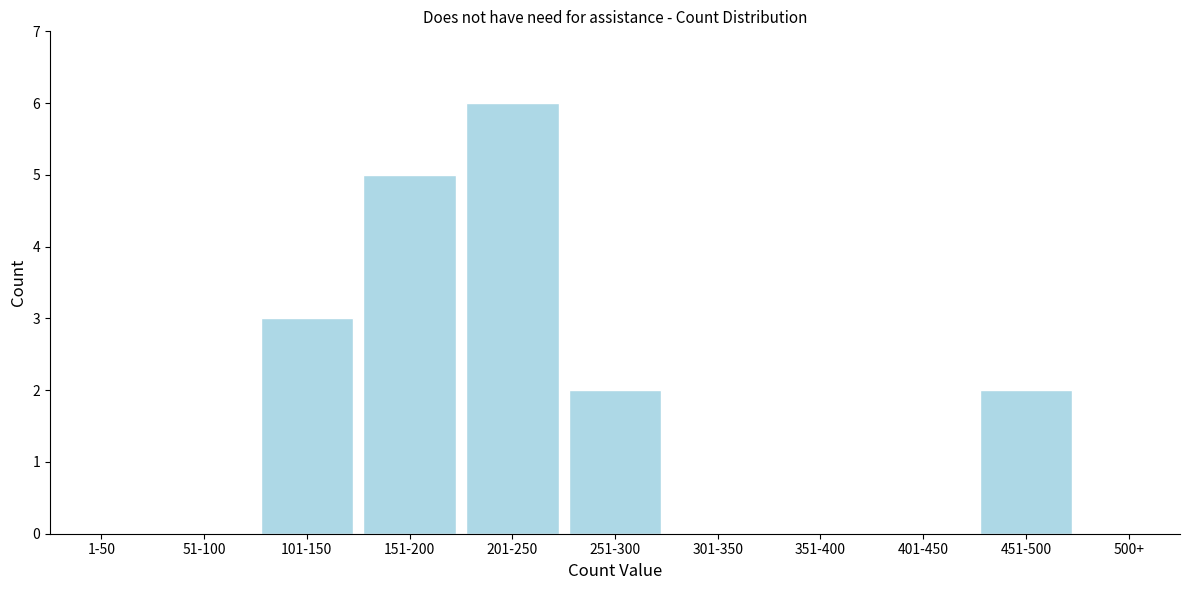

Reading left to right, transcribe all the data shown in this chart.

1-50=0	51-100=0	101-150=3	151-200=5	201-250=6	251-300=2	301-350=0	351-400=0	401-450=0	451-500=2	500+=0